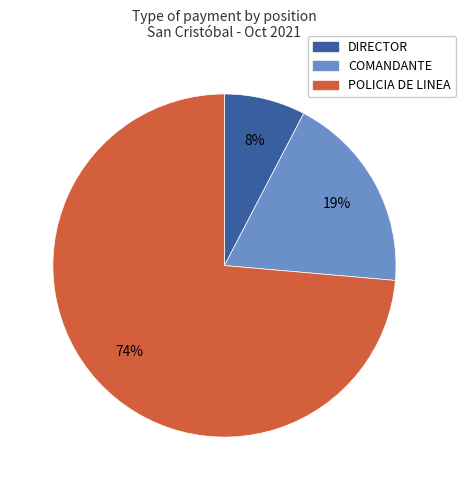

How many segments does this pie chart have?

3